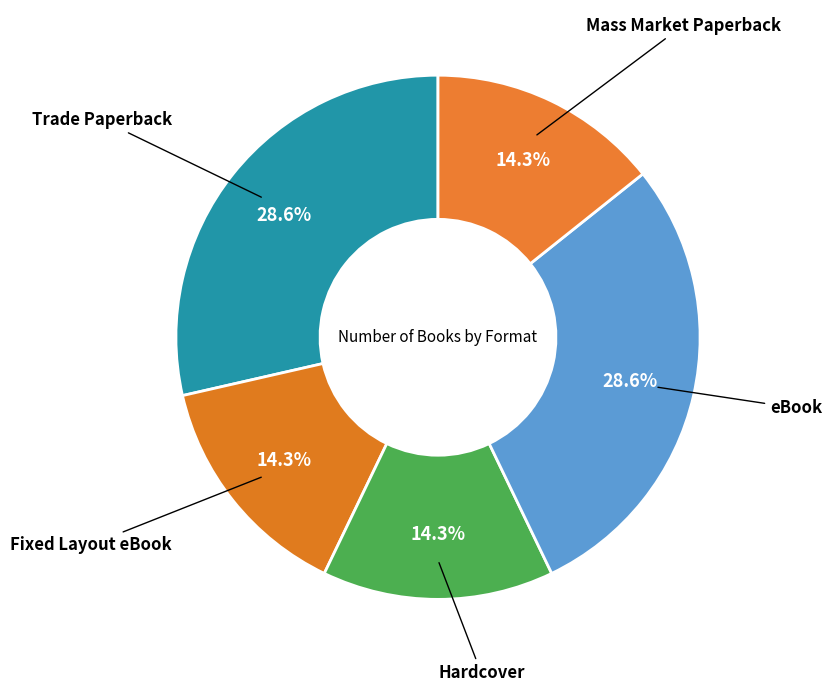

To the nearest percent, what portion does Fixed Layout eBook represent?

14%